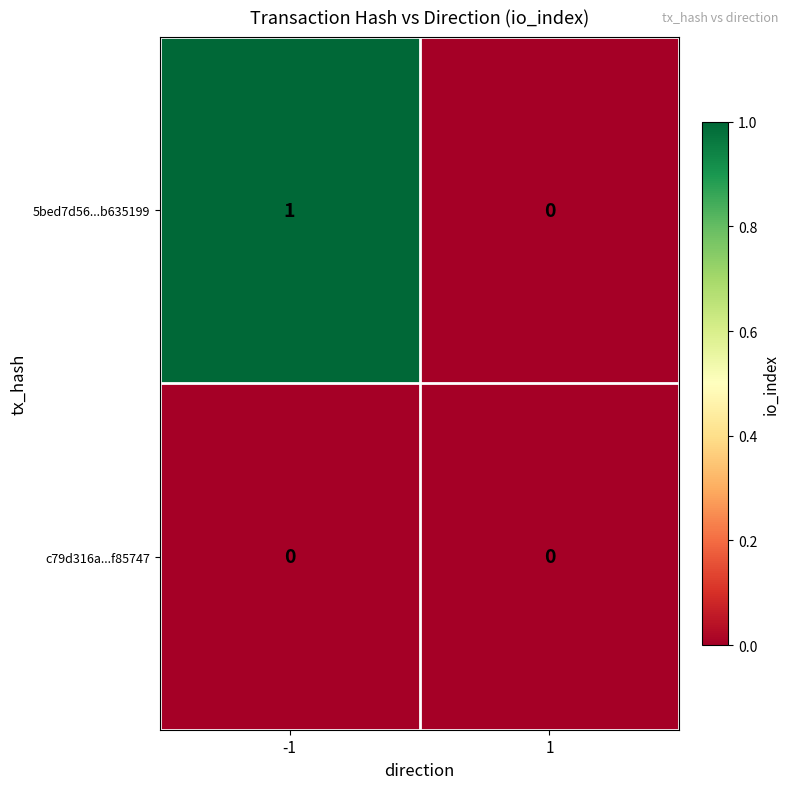

Which series has the largest range (max minus min)?

5bed7d56...b635199